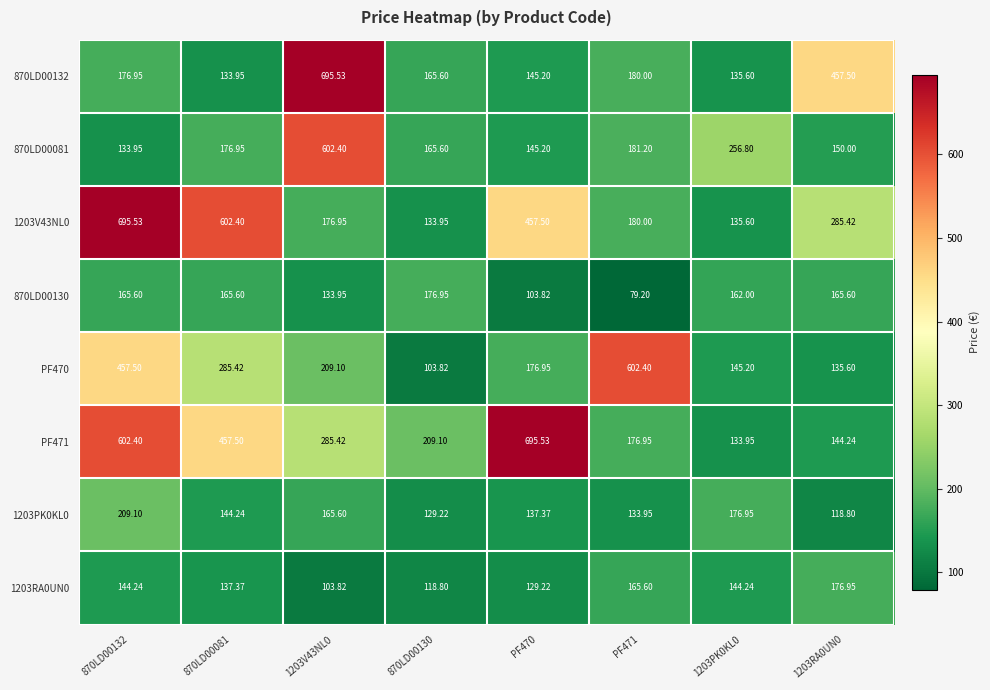

What is the difference between the highest and lowest values at 1203V43NL0?

591.7